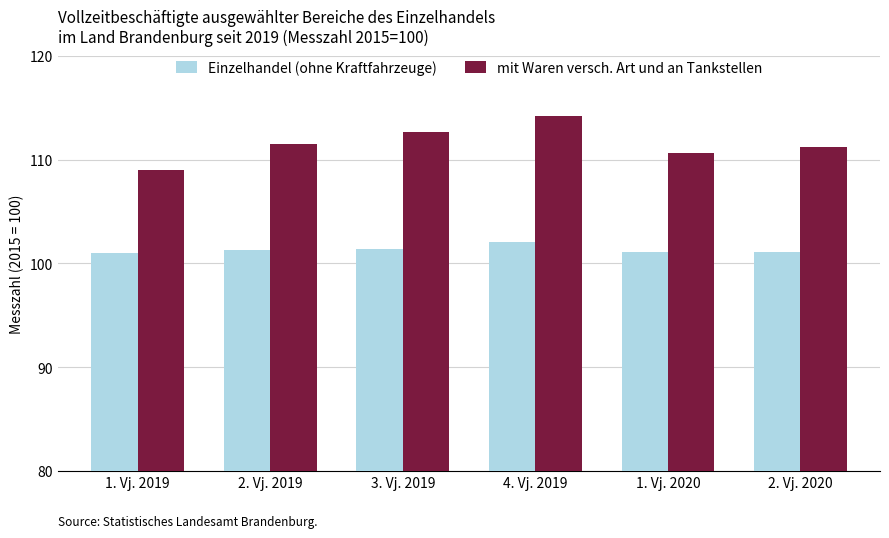

At which category is the sum across all series the highest?

4. Vj. 2019